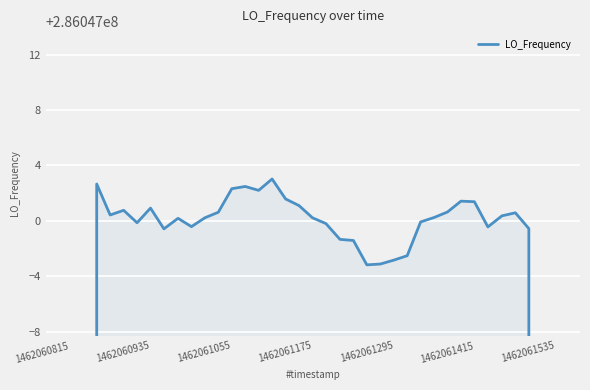

What is the difference between the maximum and minimum values?

114418803.4